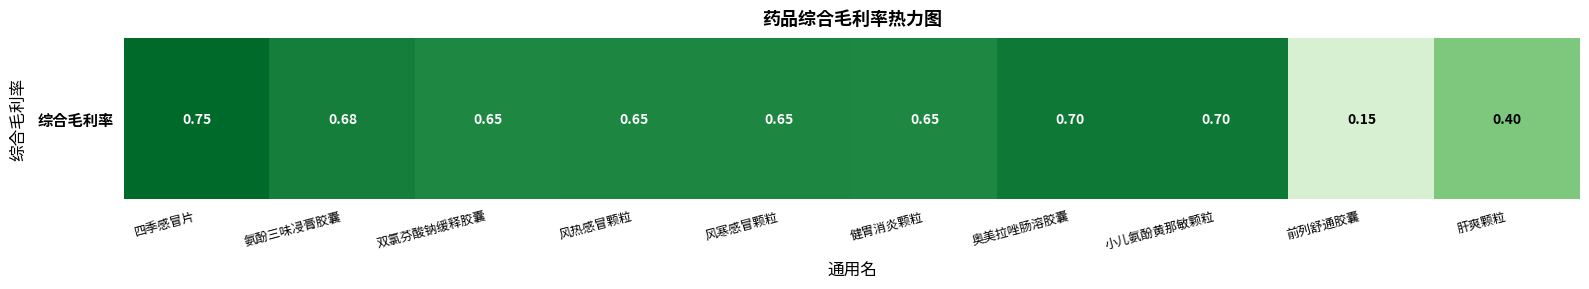

Rank the categories by value from lowest to highest.

前列舒通胶囊, 肝爽颗粒, 双氯芬酸钠缓释胶囊, 健胃消炎颗粒, 风热感冒颗粒, 风寒感冒颗粒, 氨酚三味㓎膏胶囊, 奥美拉唑肠溶胶囊, 小儿氨酚黄那敏颗粒, 四季感冒片